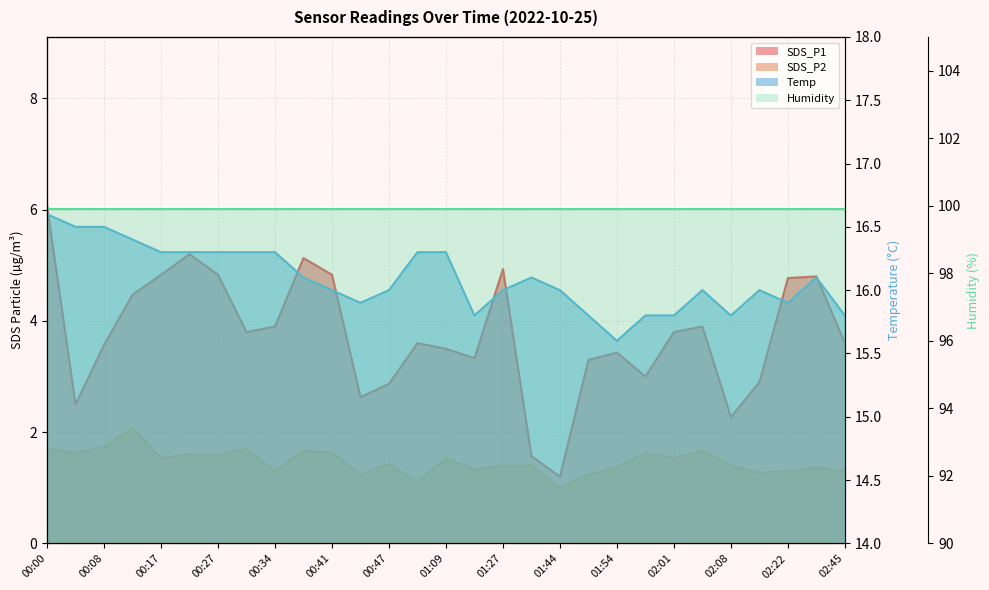

True or false: SDS_P2 has more than 1 interior local peaks.

True